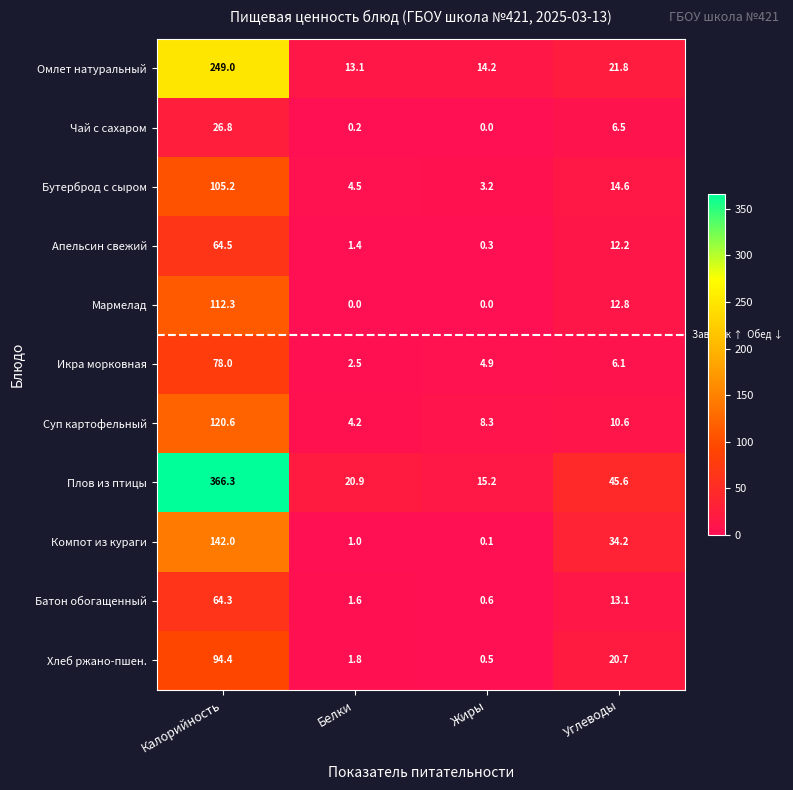

What is the difference between the Хлеб ржано-пшен. values at Белки and Калорийность?

92.6